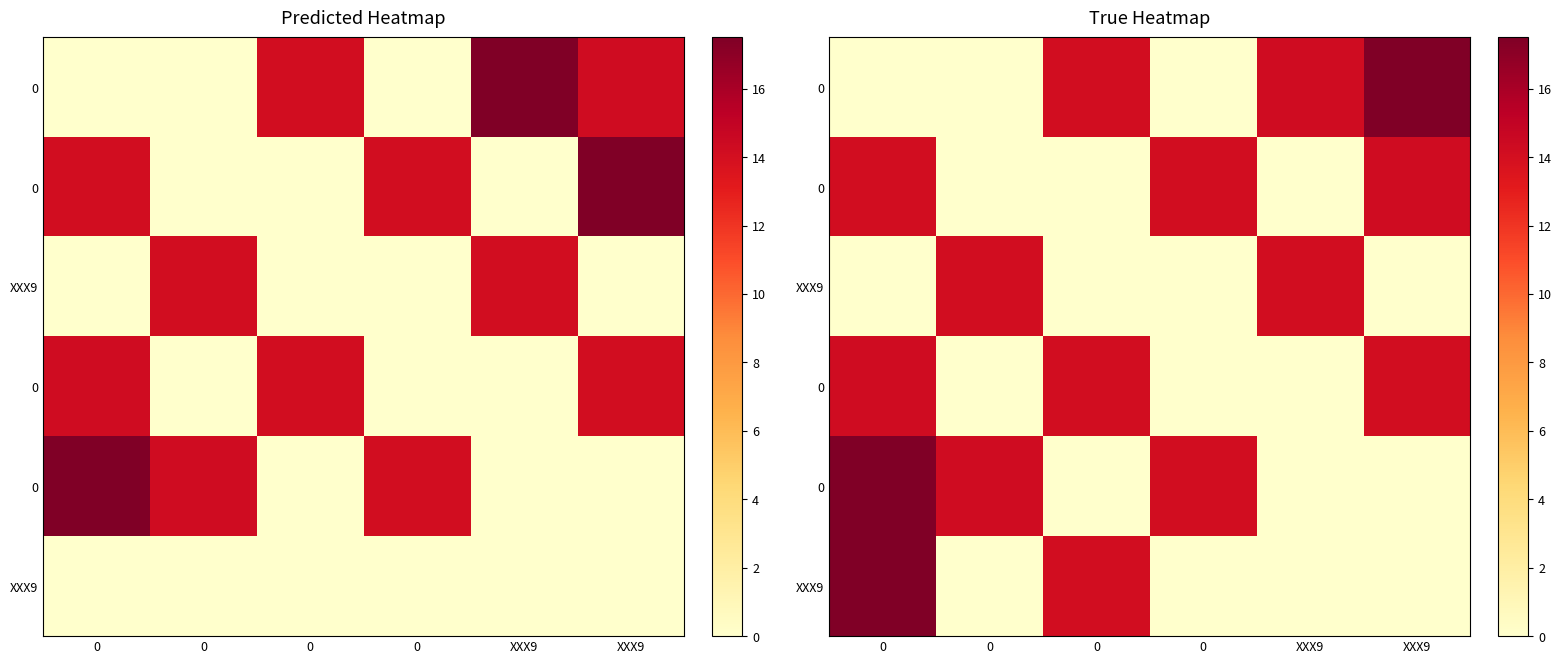

What is the difference between the highest and lowest values at XXX9?

14.3